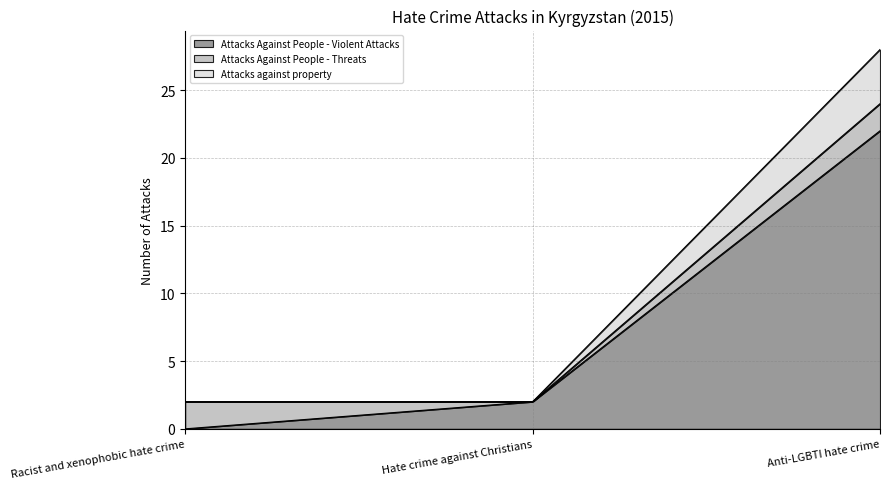

Is the value of Attacks against property at Racist and xenophobic hate crime greater than the value of Attacks Against People - Violent Attacks at Anti-LGBTI hate crime?

No